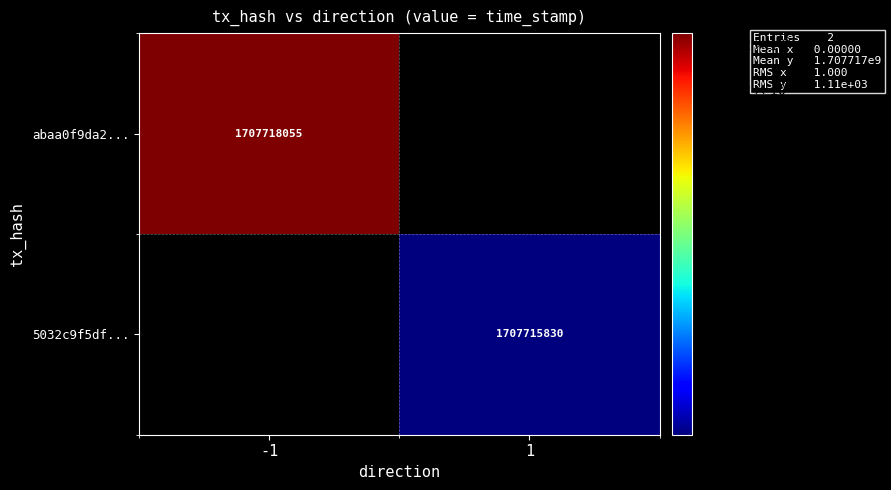

The value of 5032c9f5df... at 1 is 635554795. True or false?

False